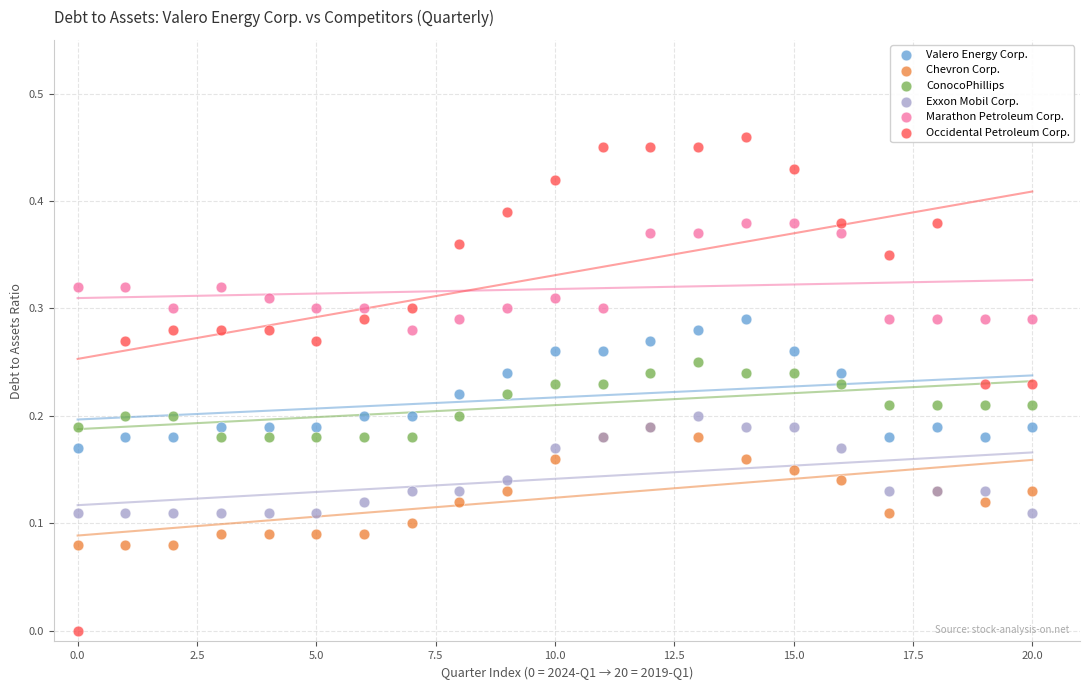

Which series contains the lowest Y value?

Occidental Petroleum Corp.